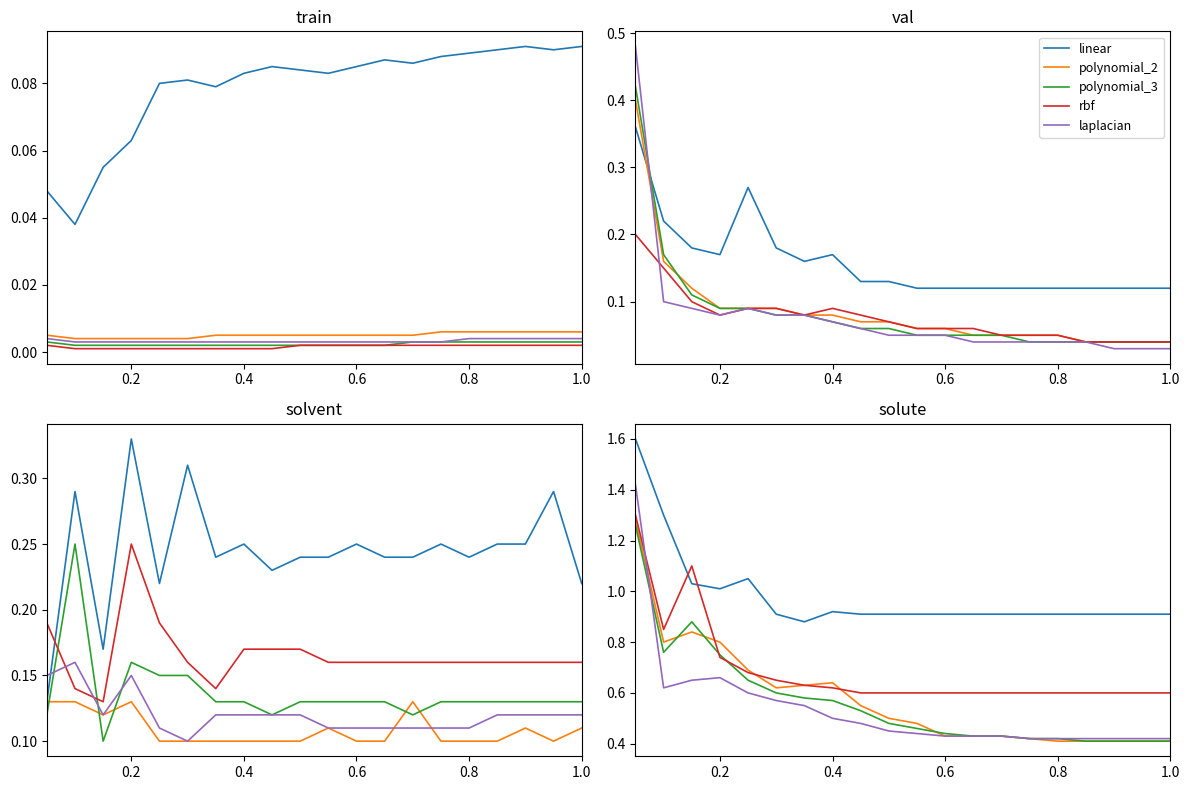

Is it true that linear equals 1.3 at 14?

False